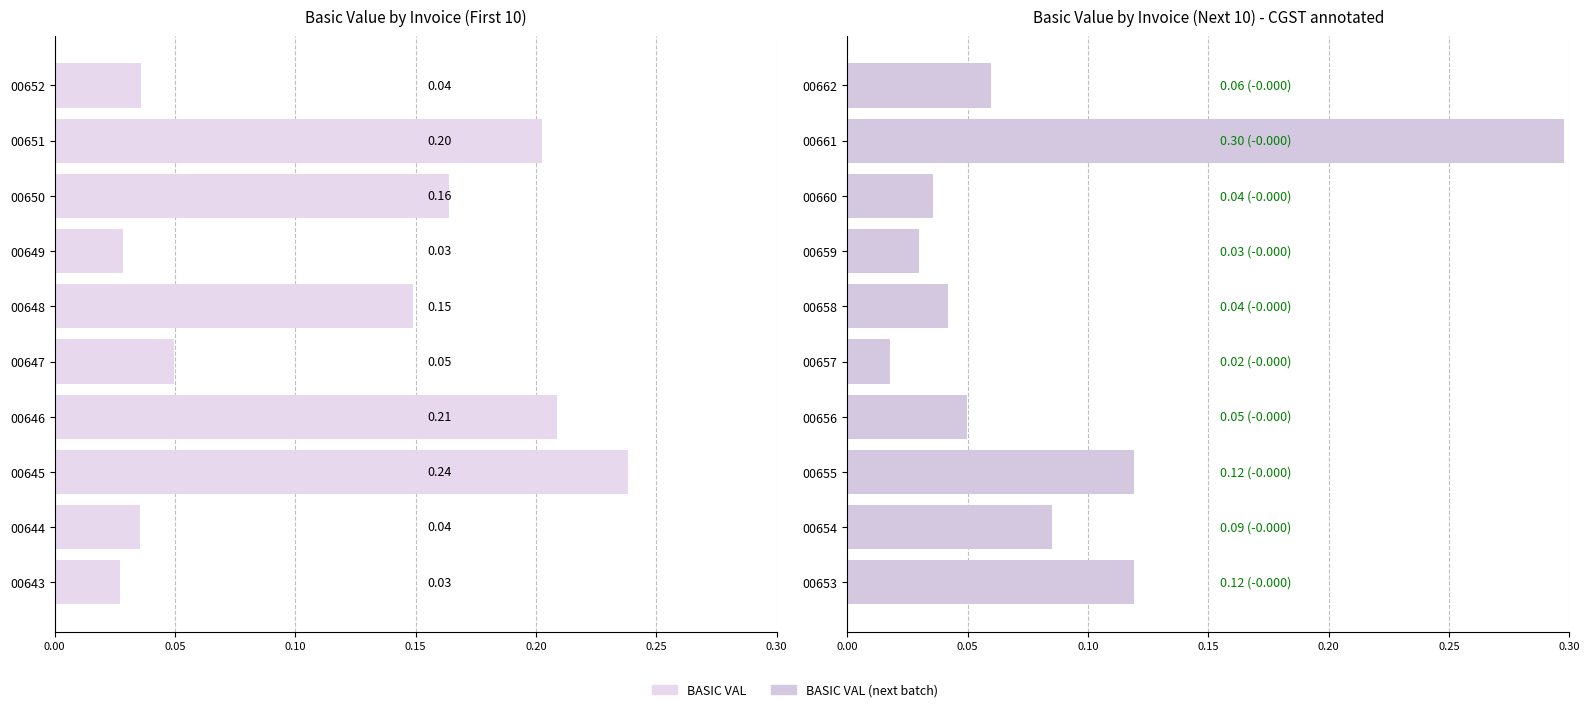

What is the sum of the values at 00656 and 00655?

0.2